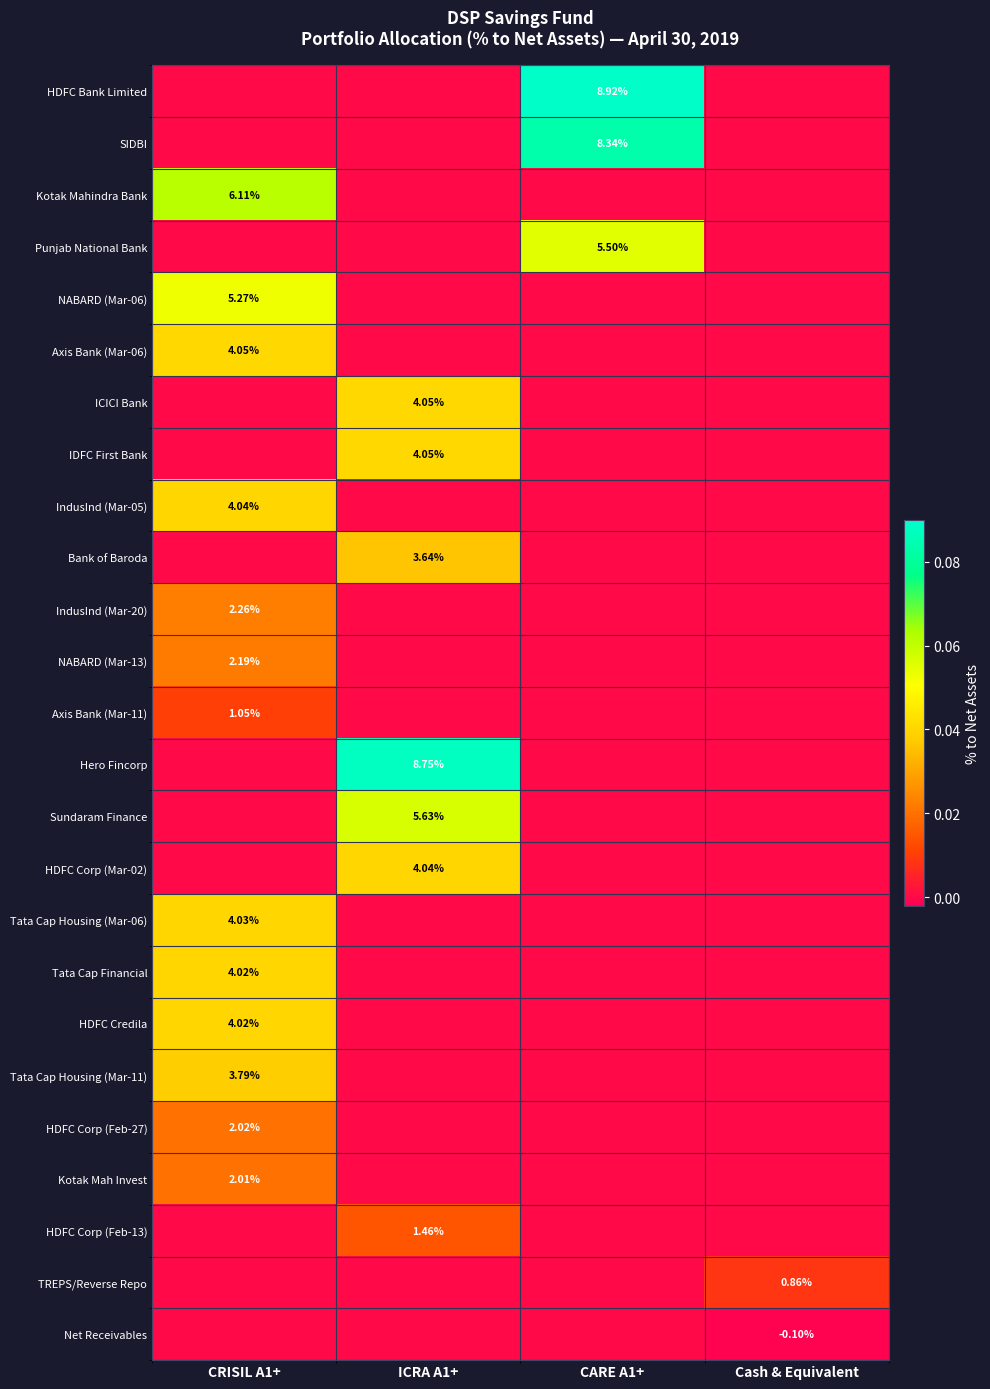

At which category is the sum across all series the highest?

CRISIL A1+